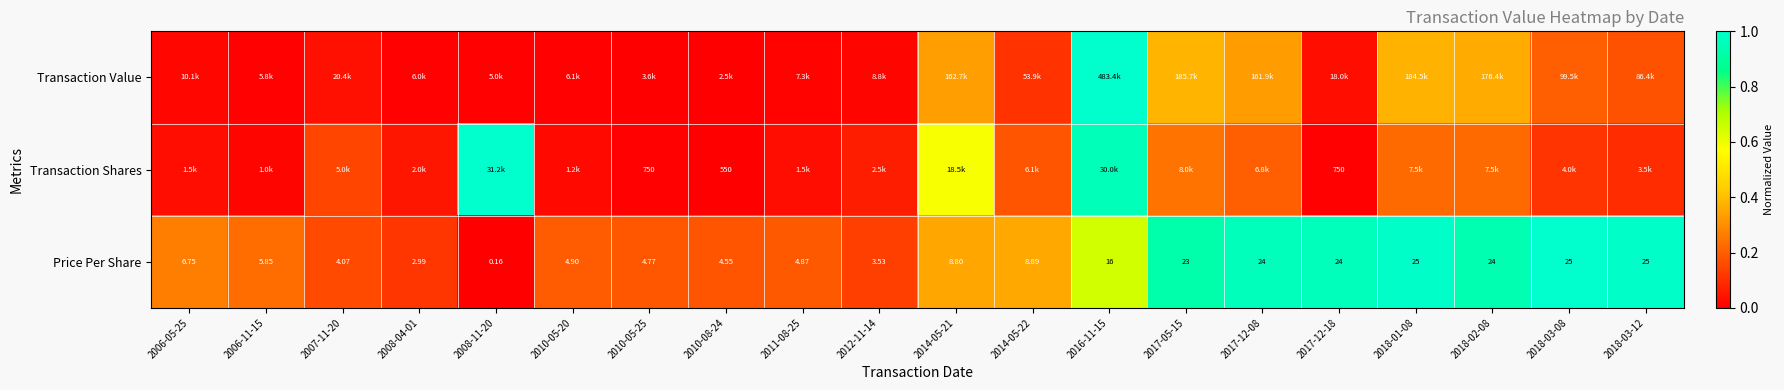

At which label does Price Per Share reach its minimum?

2008-11-20